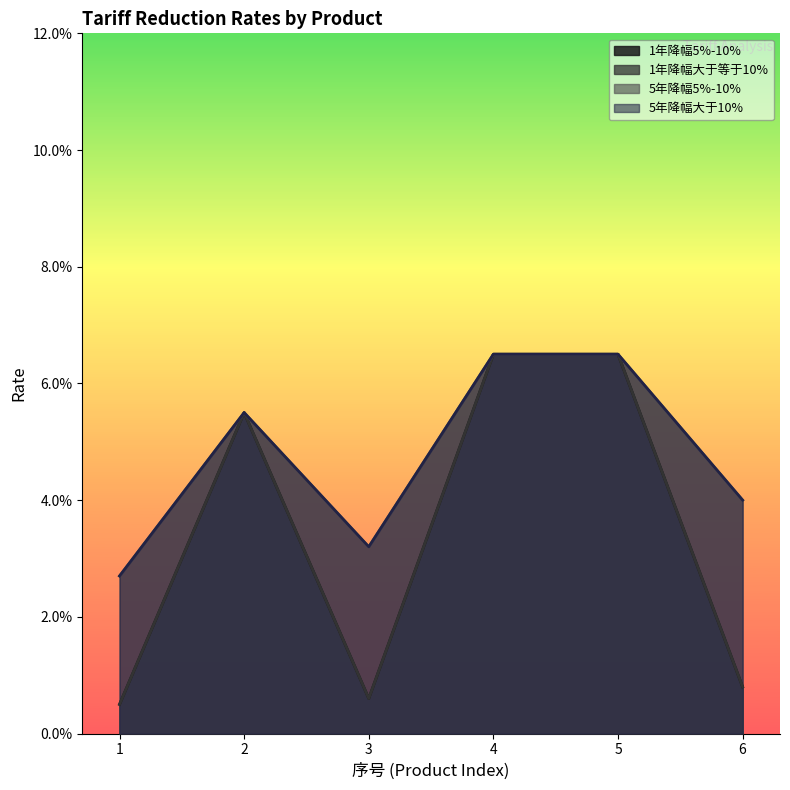

At how many categories does at least one series exceed 0?

6